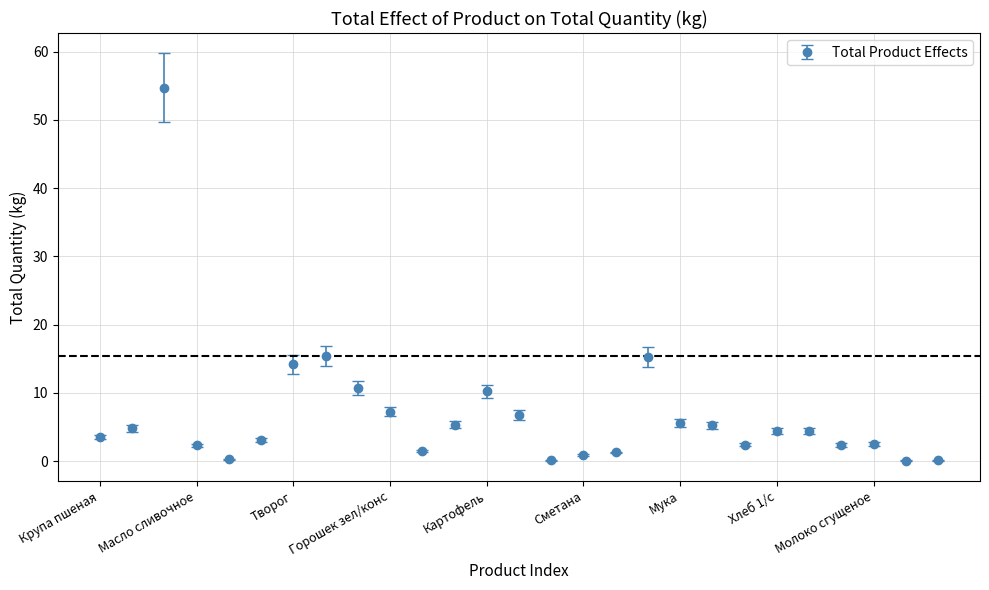

What is the value of the 12th point from the left?

5.3